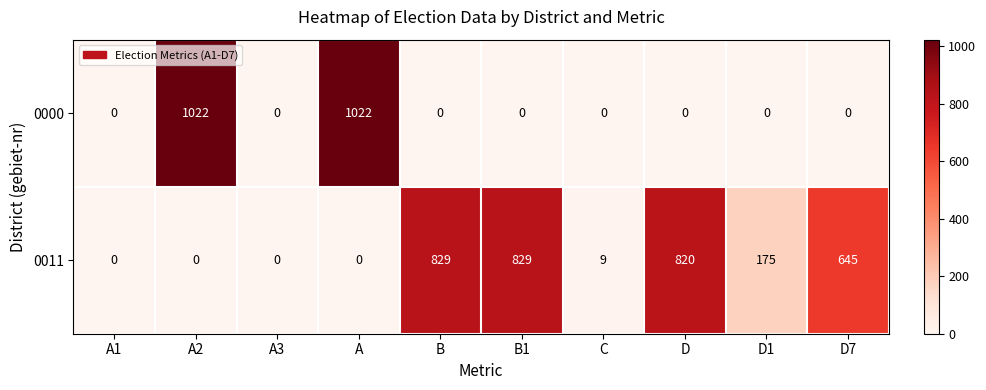

Count the number of data series in this chart.

2